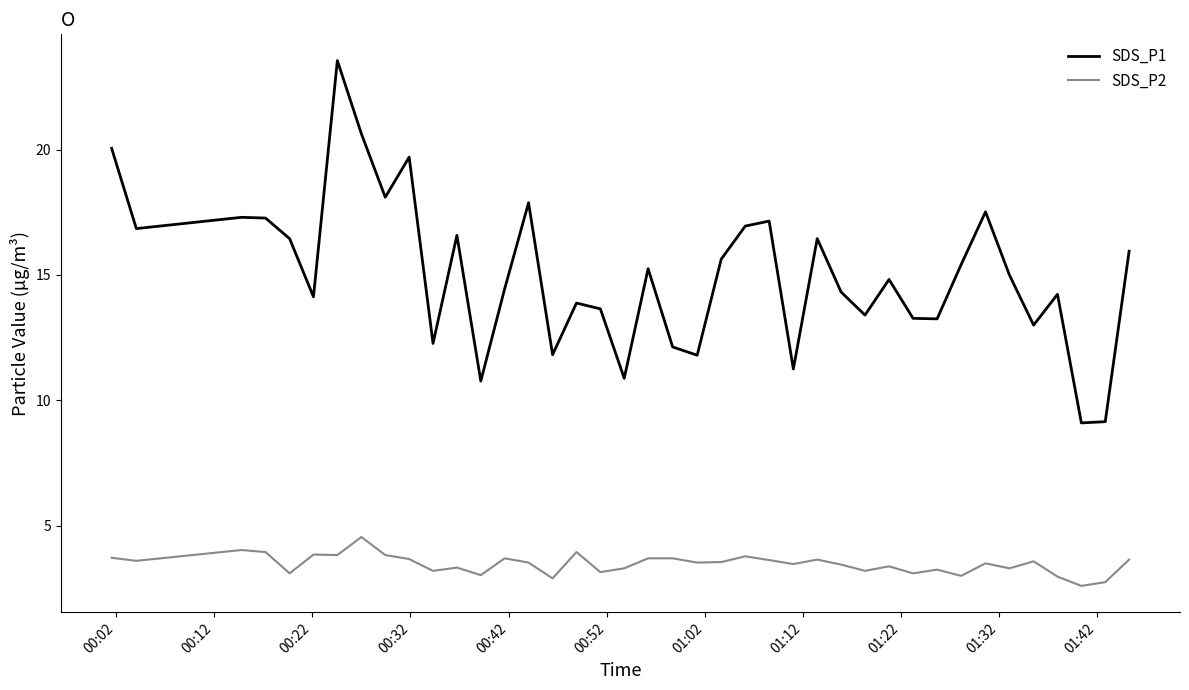

True or false: SDS_P2 has more than 2 points higher than both neighbors.

True